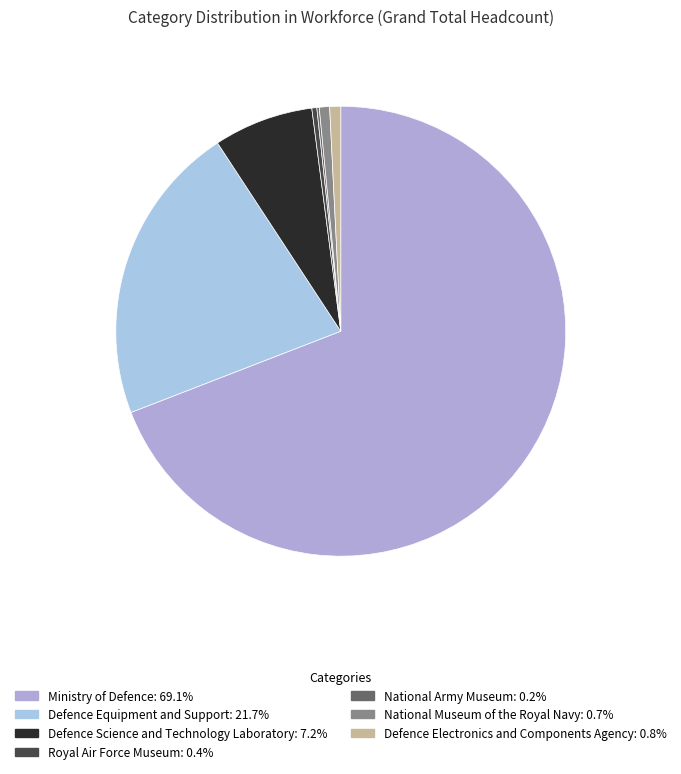

To the nearest percent, what is the combined percentage of Defence Science and Technology Laboratory and Defence Equipment and Support?

29%